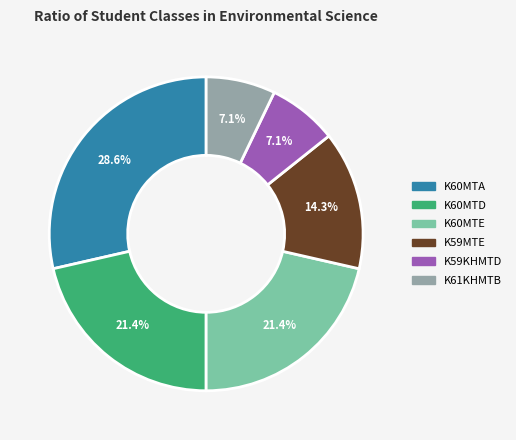

Count the number of slices in the pie.

6